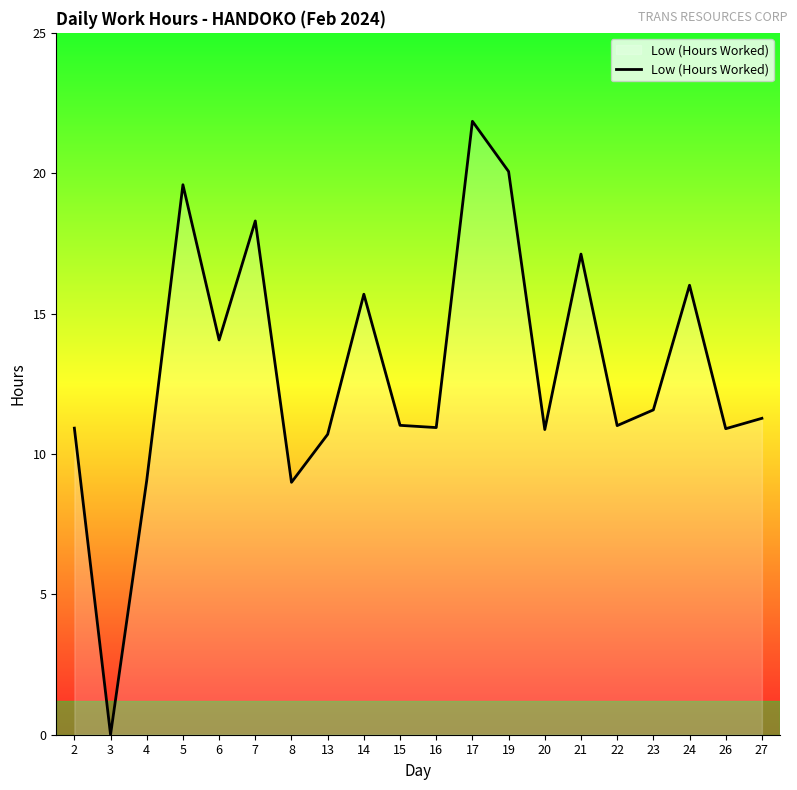

How many lines are shown in the chart?

1